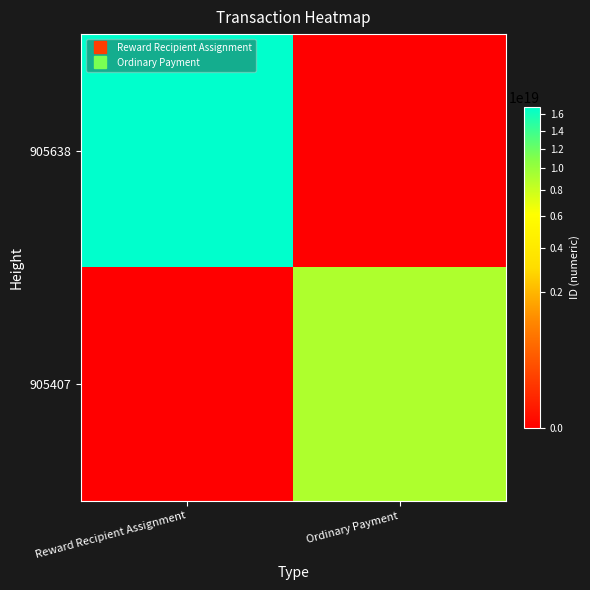

Which series has the largest range (max minus min)?

905638